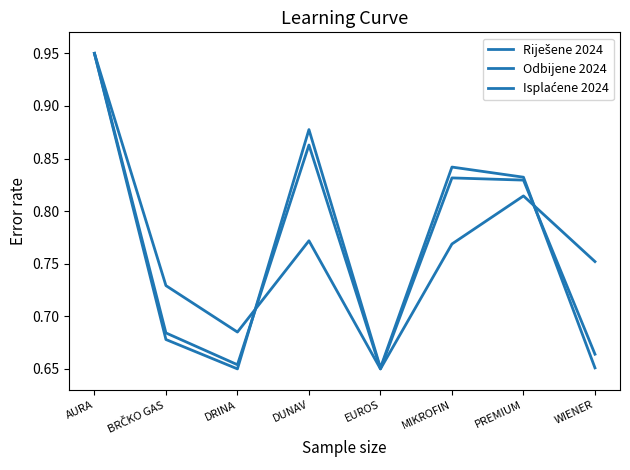

Rank the series by their maximum value, from highest to lowest.

Riješene 2024, Isplaćene 2024, Odbijene 2024